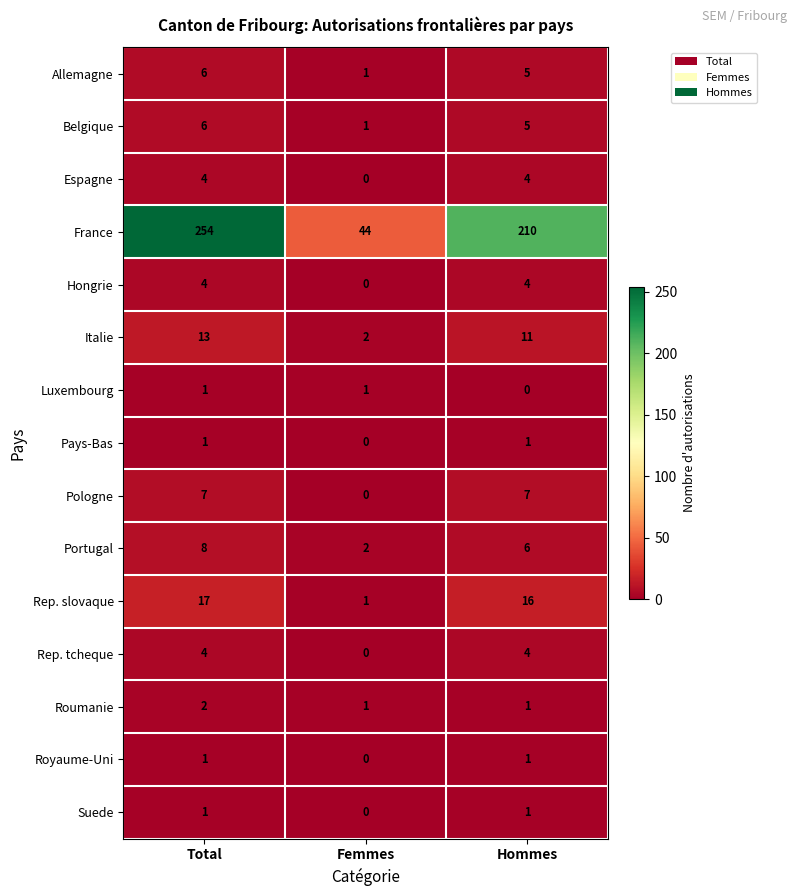

The value of Rep. tcheque at Hommes is 4. True or false?

True